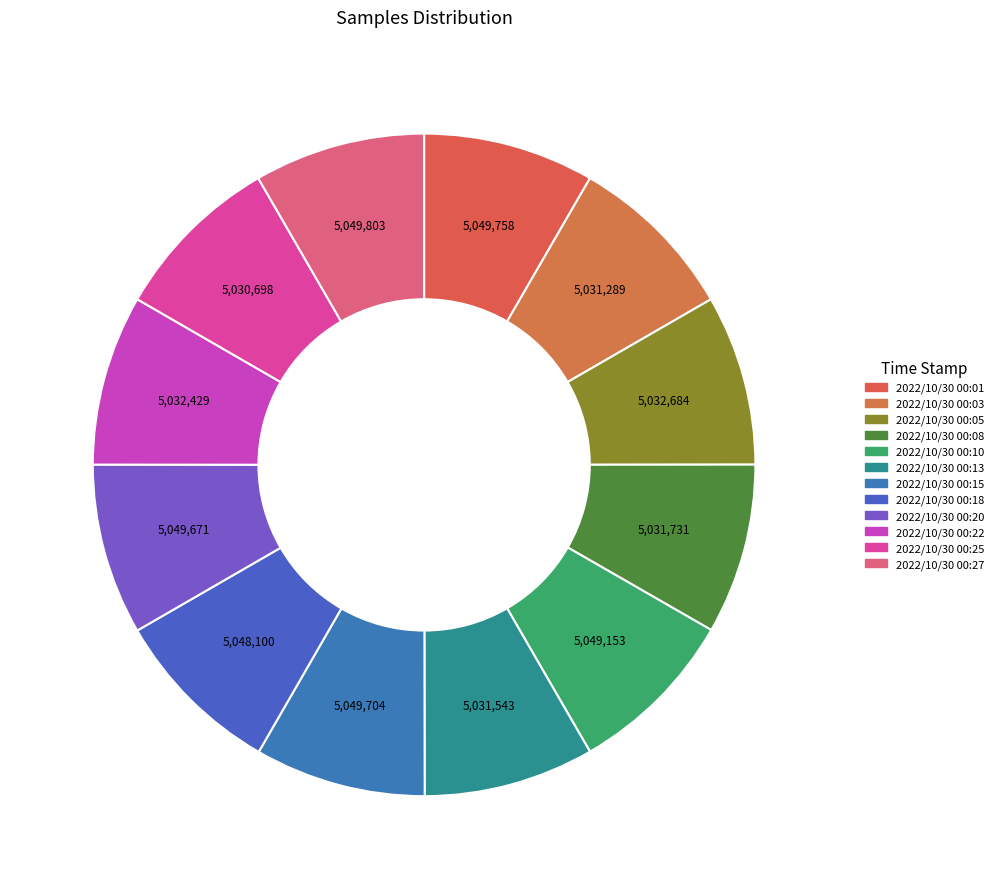

Does 2022/10/30 00:20 represent more than half of the total?

No